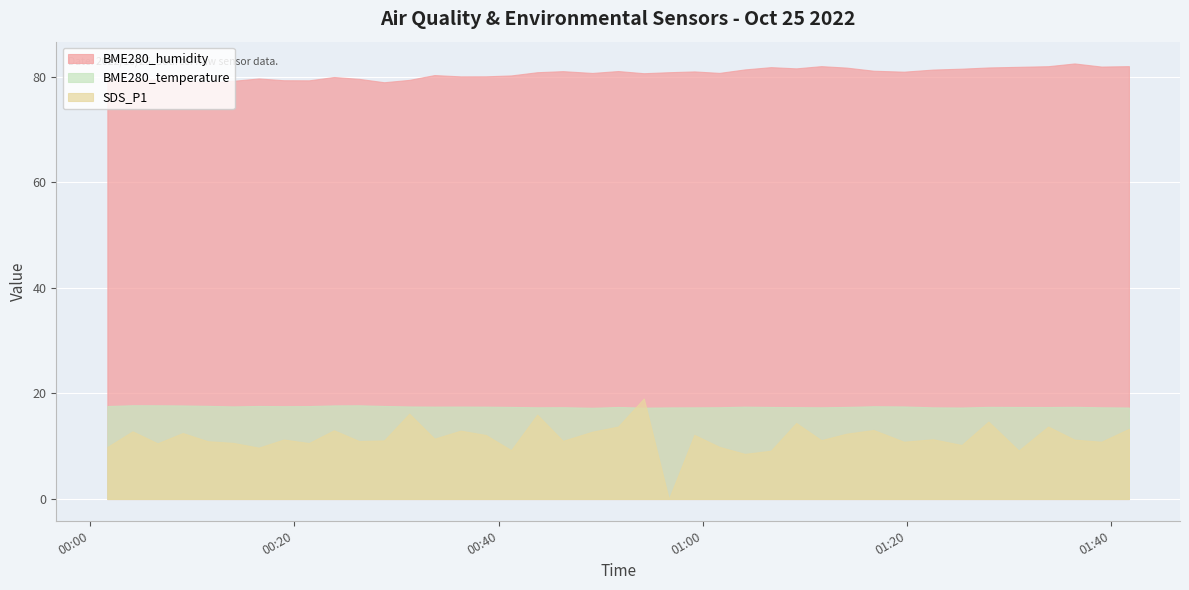

Between which two adjacent categories do BME280_temperature and SDS_P1 first intersect?

2022/10/25 00:51:43 and 2022/10/25 00:54:14